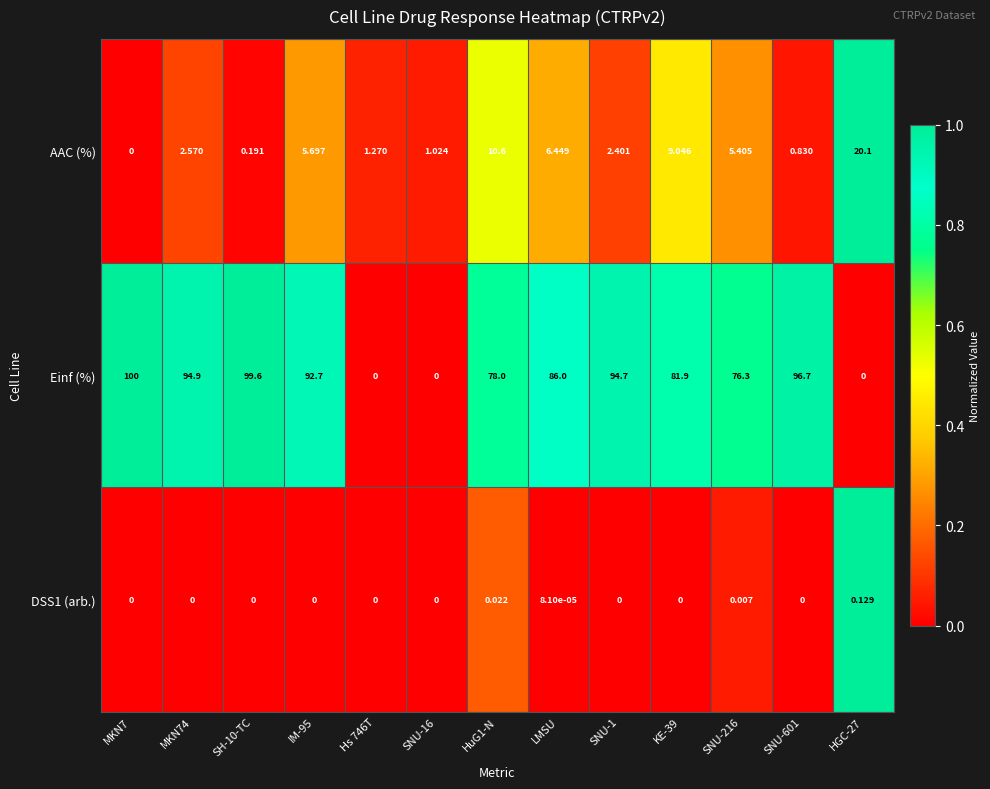

Which series has the largest total across all categories?

Einf (%)